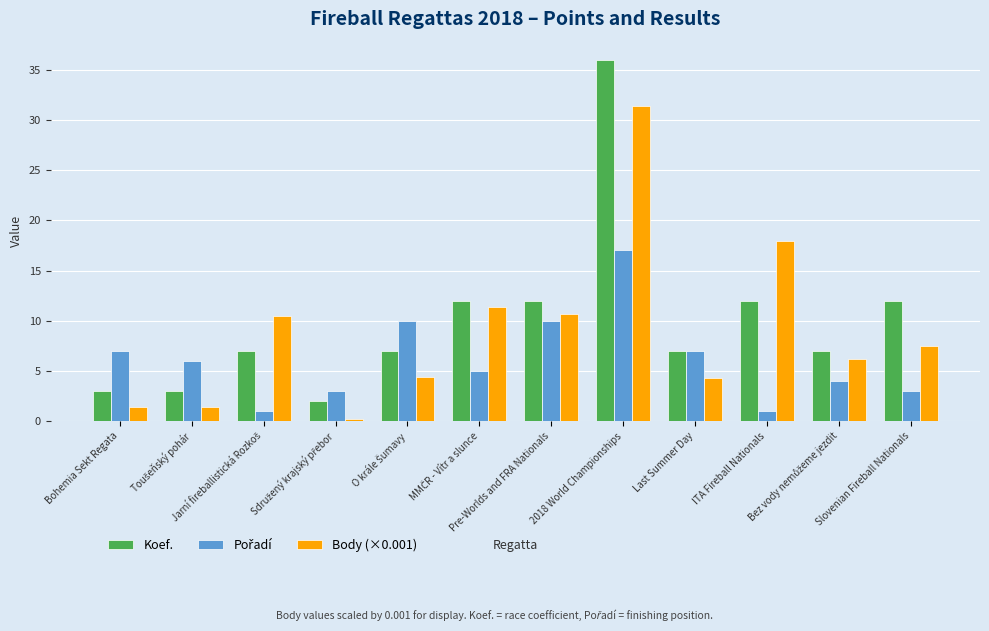

What is the difference between the maximum and minimum values in the Body (×0.001) series?

31.1